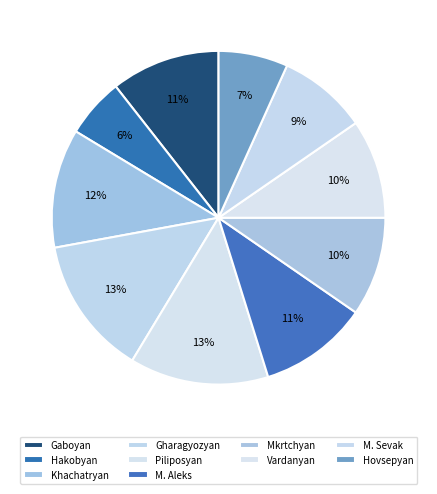

What is the largest slice in the pie chart?

Gharagyozyan Artur